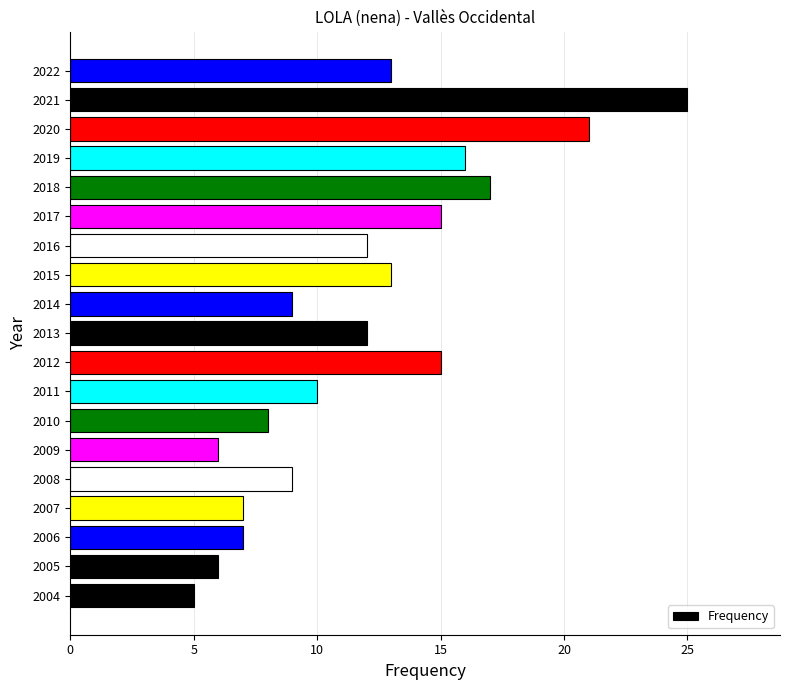

Reading top to bottom, list all the values displayed in this chart.

2022=13	2021=25	2020=21	2019=16	2018=17	2017=15	2016=12	2015=13	2014=9	2013=12	2012=15	2011=10	2010=8	2009=6	2008=9	2007=7	2006=7	2005=6	2004=5